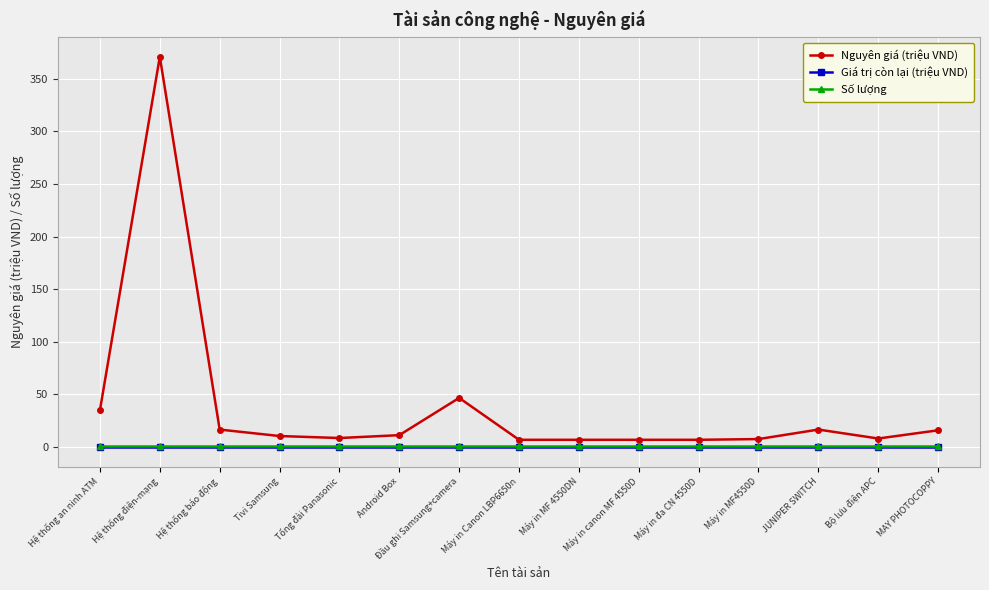

True or false: Giá trị còn lại (triệu VND) and Số lượng cross at least once.

False